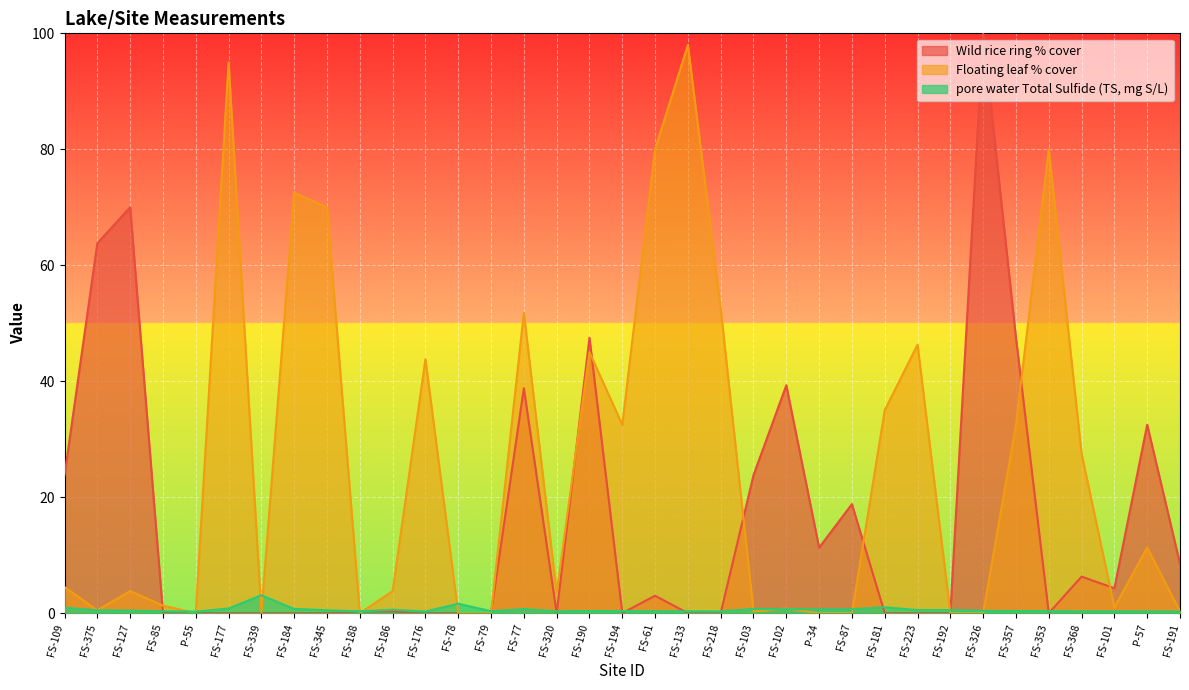

True or false: pore water Total Sulfide (TS, mg S/L) has a value of 1.0 at FS-181.

True